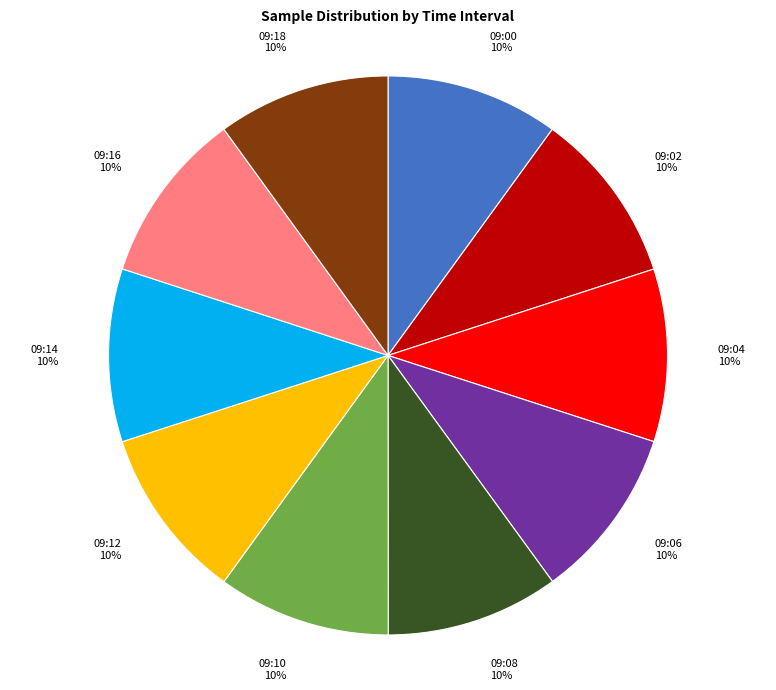

Is there a majority slice in this chart?

No